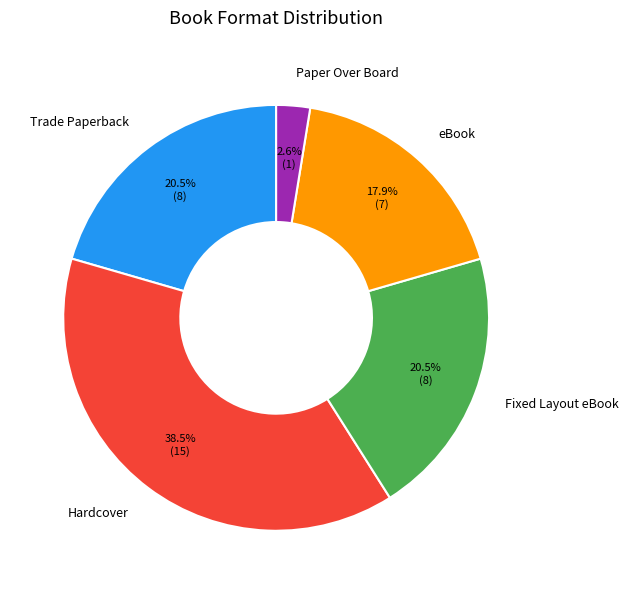

Is Trade Paperback the majority of the pie?

No